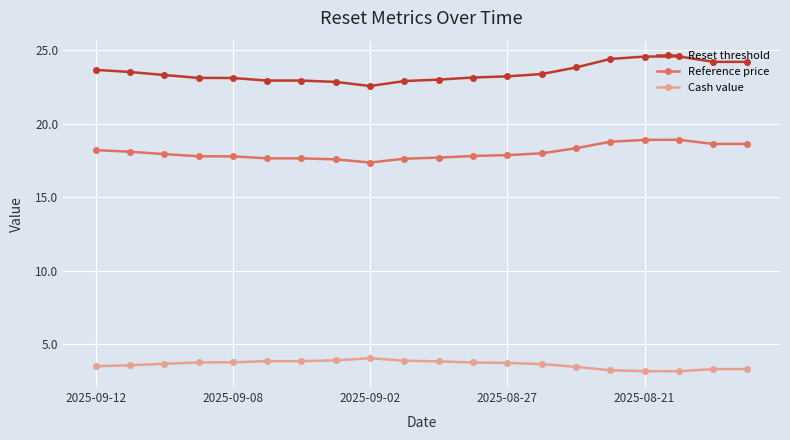

What is the value of the Reset threshold point at the 5th from the left?

23.1